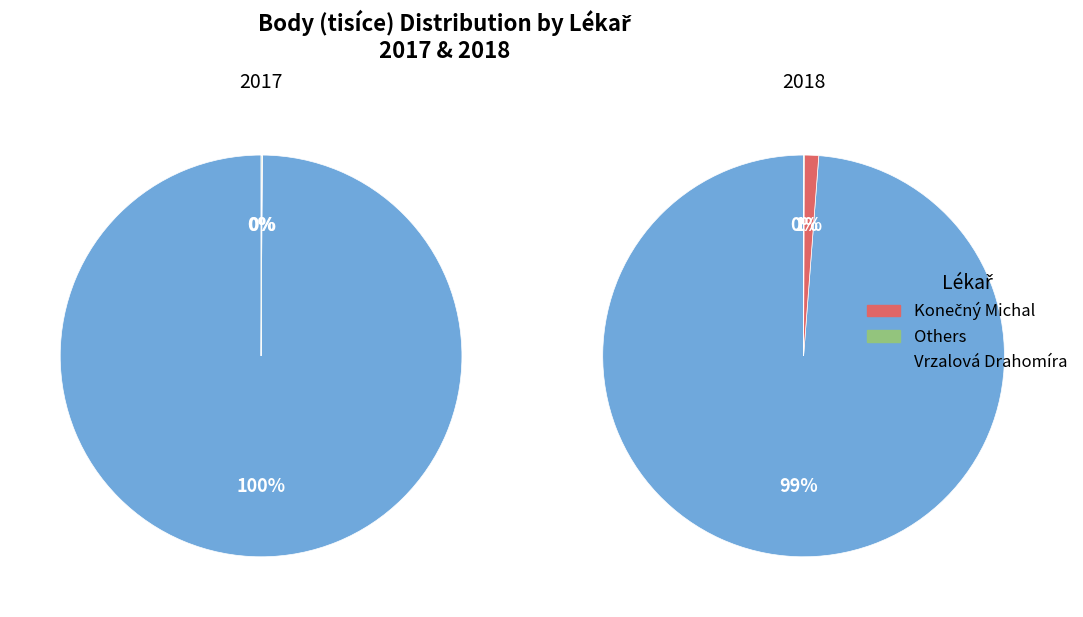

Is there any slice that represents more than half of the pie?

Yes